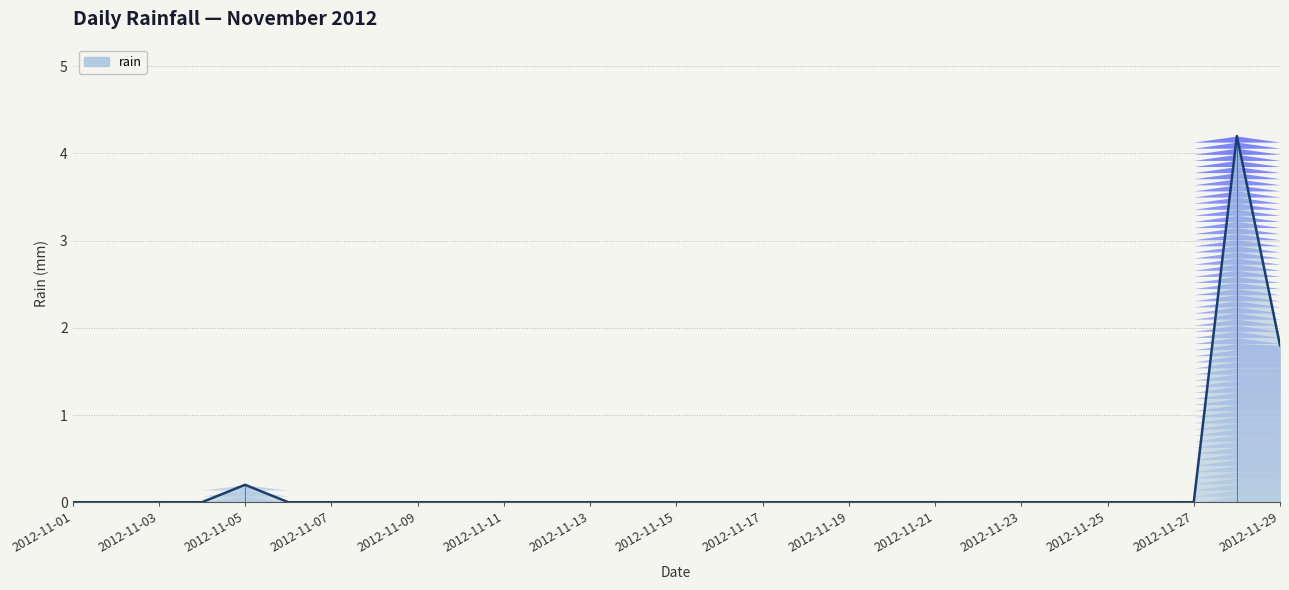

What is the maximum value shown in the chart?

4.2